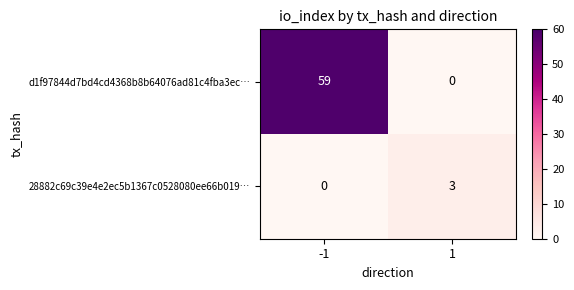

Is it true that d1f97844d7bd4cd4368b8b64076ad81c4fba3ec… equals 0 at 1?

True